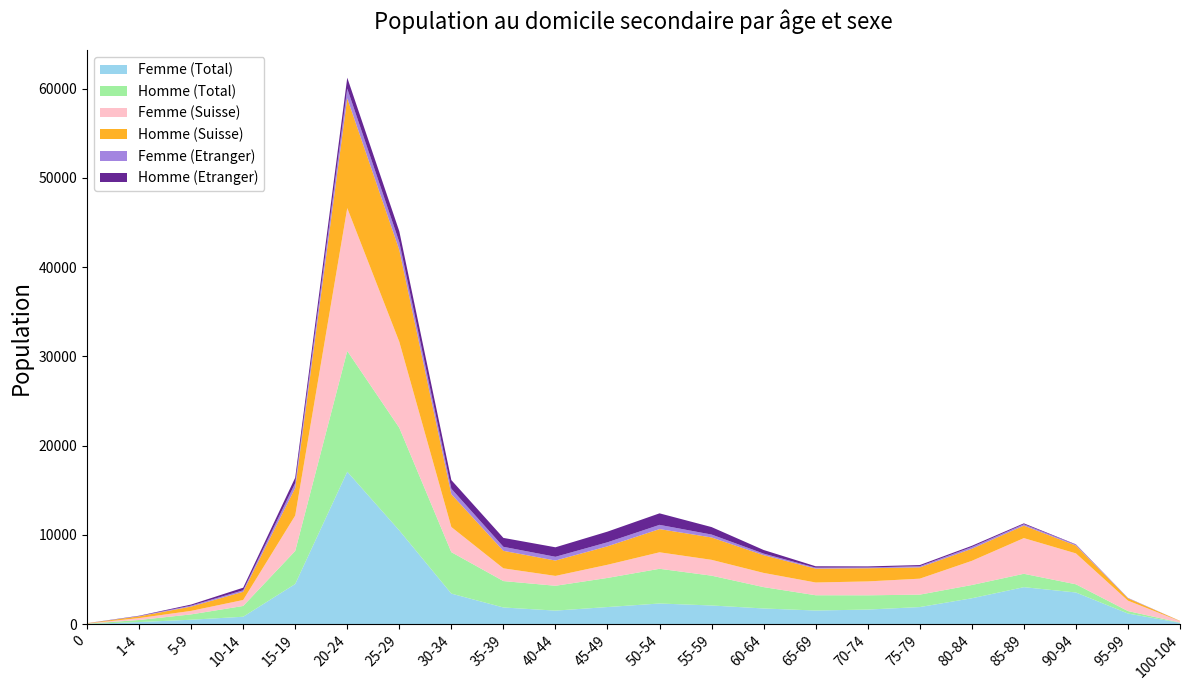

Reading right to left, what are all the values shown in this chart?

Femme (Total): 100-104=154	95-99=1198	90-94=3557	85-89=4152	80-84=2908	75-79=1923	70-74=1643	65-69=1535	60-64=1765	55-59=2100	50-54=2322	45-49=1925	40-44=1525	35-39=1877	30-34=3431	25-29=10506	20-24=17088	15-19=4506	10-14=838	5-9=504	1-4=242	0=27
Homme (Total): 100-104=34	95-99=278	90-94=918	85-89=1500	80-84=1485	75-79=1392	70-74=1597	65-69=1712	60-64=2394	55-59=3342	50-54=3890	45-49=3263	40-44=2785	35-39=2959	30-34=4643	25-29=11505	20-24=13530	15-19=3705	10-14=1208	5-9=599	1-4=234	0=33
Femme (Suisse): 100-104=151	95-99=1166	90-94=3461	85-89=3996	80-84=2706	75-79=1789	70-74=1556	65-69=1428	60-64=1590	55-59=1773	50-54=1847	45-49=1473	40-44=1104	35-39=1425	30-34=2817	25-29=9632	20-24=16006	15-19=3967	10-14=670	5-9=393	1-4=211	0=20
Homme (Suisse): 100-104=33	95-99=266	90-94=880	85-89=1402	80-84=1352	75-79=1265	70-74=1475	65-69=1556	60-64=1988	55-59=2506	50-54=2600	45-49=2069	40-44=1721	35-39=1961	30-34=3676	25-29=10297	20-24=12303	15-19=3094	10-14=921	5-9=481	1-4=195	0=29
Femme (Etranger): 100-104=3	95-99=32	90-94=96	85-89=156	80-84=202	75-79=134	70-74=87	65-69=107	60-64=175	55-59=327	50-54=475	45-49=452	40-44=421	35-39=452	30-34=614	25-29=874	20-24=1082	15-19=539	10-14=168	5-9=111	1-4=31	0=7
Homme (Etranger): 100-104=1	95-99=12	90-94=38	85-89=98	80-84=133	75-79=127	70-74=122	65-69=156	60-64=406	55-59=836	50-54=1290	45-49=1194	40-44=1064	35-39=998	30-34=967	25-29=1208	20-24=1227	15-19=611	10-14=287	5-9=118	1-4=39	0=4